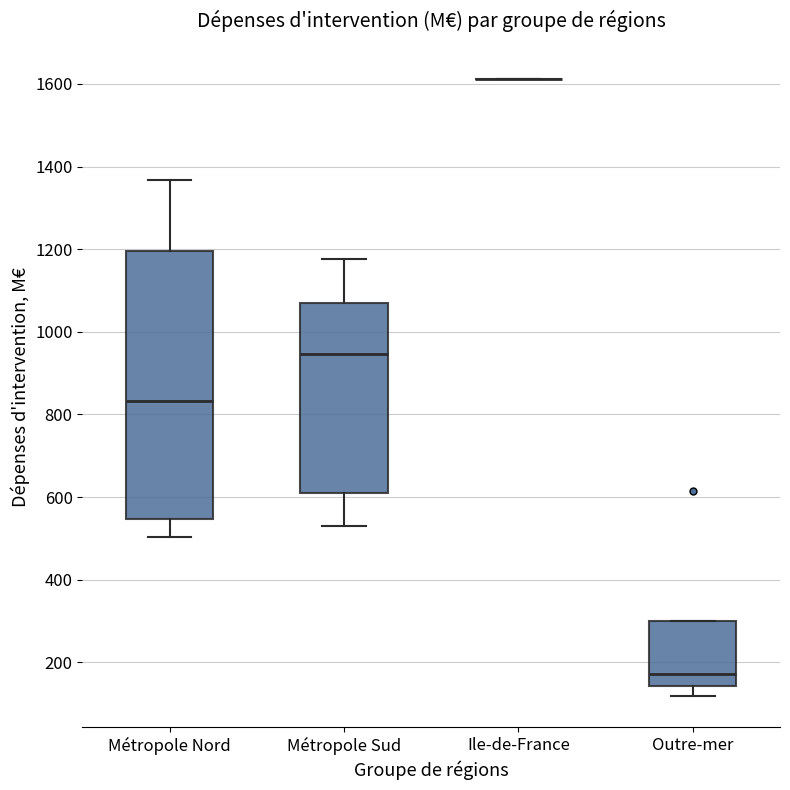

Reading left to right, read every box against the y-axis: the position of its median line, the range the box covers, and the ends of its whiskers. The values are not printed on the chart, so give them approximately, as read against the axis.

Métropole Nord: median 840, box 540 to 1200, whiskers 500 to 1360
Métropole Sud: median 940, box 620 to 1060, whiskers 540 to 1180
Ile-de-France: box collapsed to a line at 1620, whiskers 1620 to 1620
Outre-mer: median 180, box 140 to 300, whiskers 120 to 300